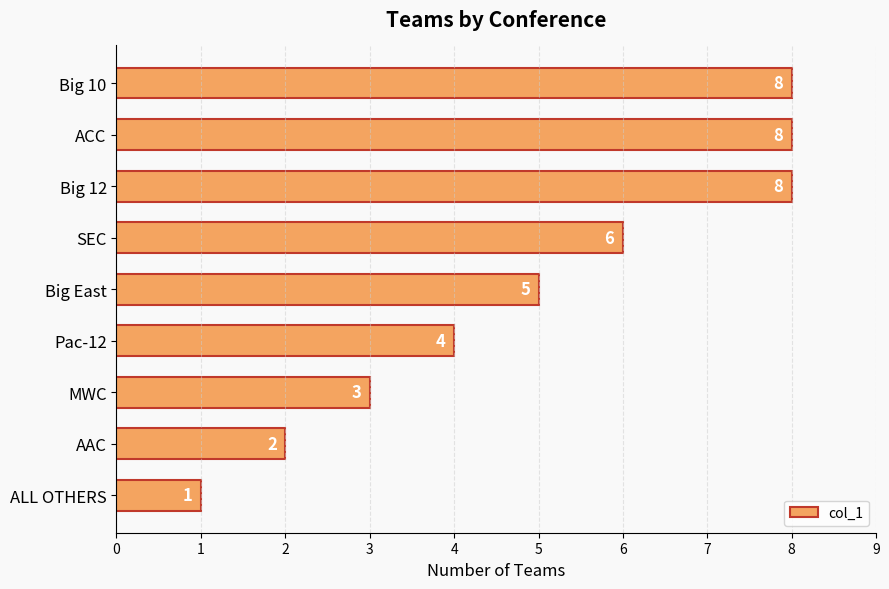

Reading bottom to top, extract all data points from this chart.

1	2	3	4	5	6	8	8	8